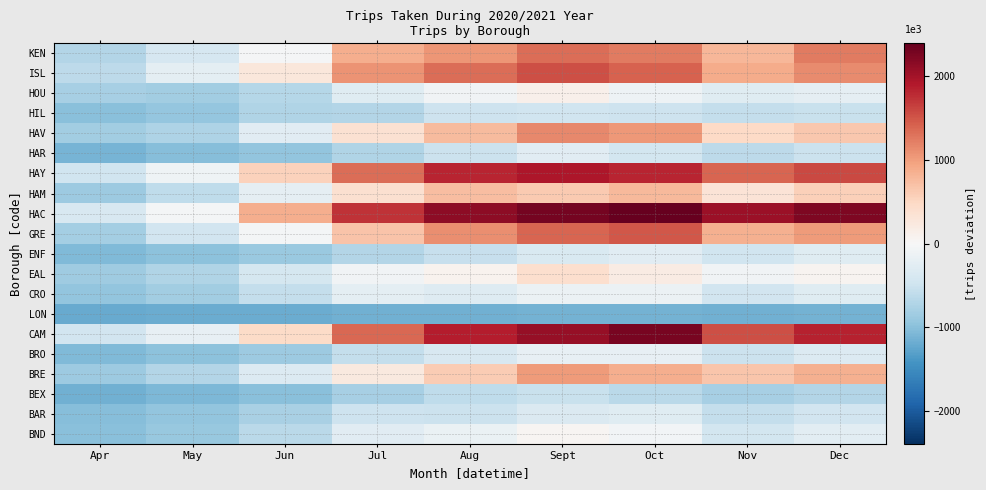

Which label corresponds to the largest value in the chart?

Oct